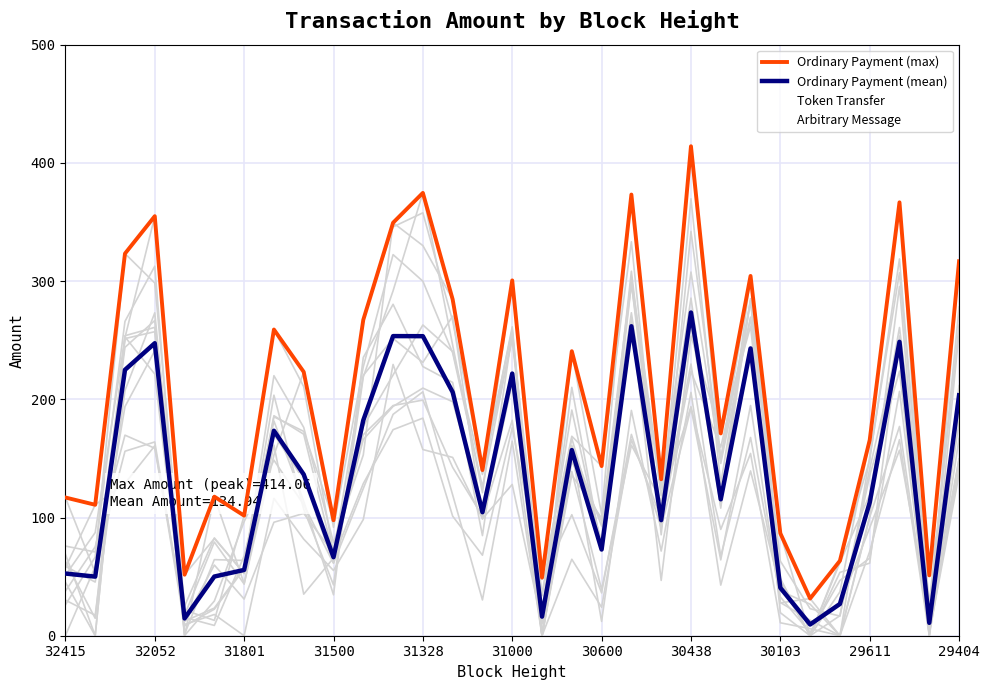

Is it true that Ordinary Payment (max) equals 169.4 at 31801?

False